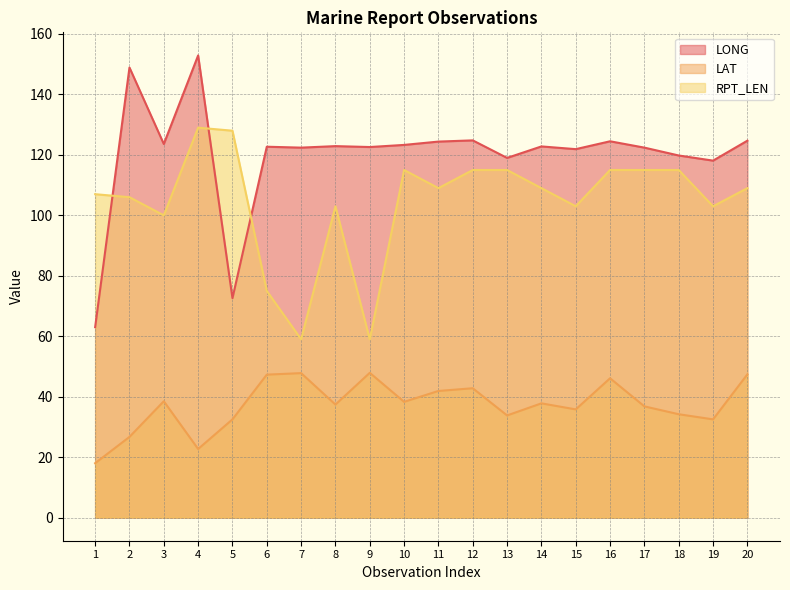

Reading left to right, extract all data points from this chart.

LONG: 1=63.0	2=148.9	3=123.6	4=152.9	5=72.6	6=122.7	7=122.4	8=122.9	9=122.6	10=123.3	11=124.4	12=124.8	13=119.0	14=122.8	15=121.9	16=124.5	17=122.4	18=119.8	19=118.1	20=124.7
LAT: 1=18.0	2=26.7	3=38.5	4=22.7	5=32.5	6=47.3	7=47.8	8=37.4	9=47.9	10=38.3	11=41.9	12=42.8	13=33.8	14=37.8	15=35.8	16=46.1	17=36.8	18=34.2	19=32.5	20=47.4
RPT_LEN: 1=107.0	2=106.0	3=100.0	4=129.0	5=128.0	6=75.0	7=59.0	8=103.0	9=59.0	10=115.0	11=109.0	12=115.0	13=115.0	14=109.0	15=103.0	16=115.0	17=115.0	18=115.0	19=103.0	20=109.0